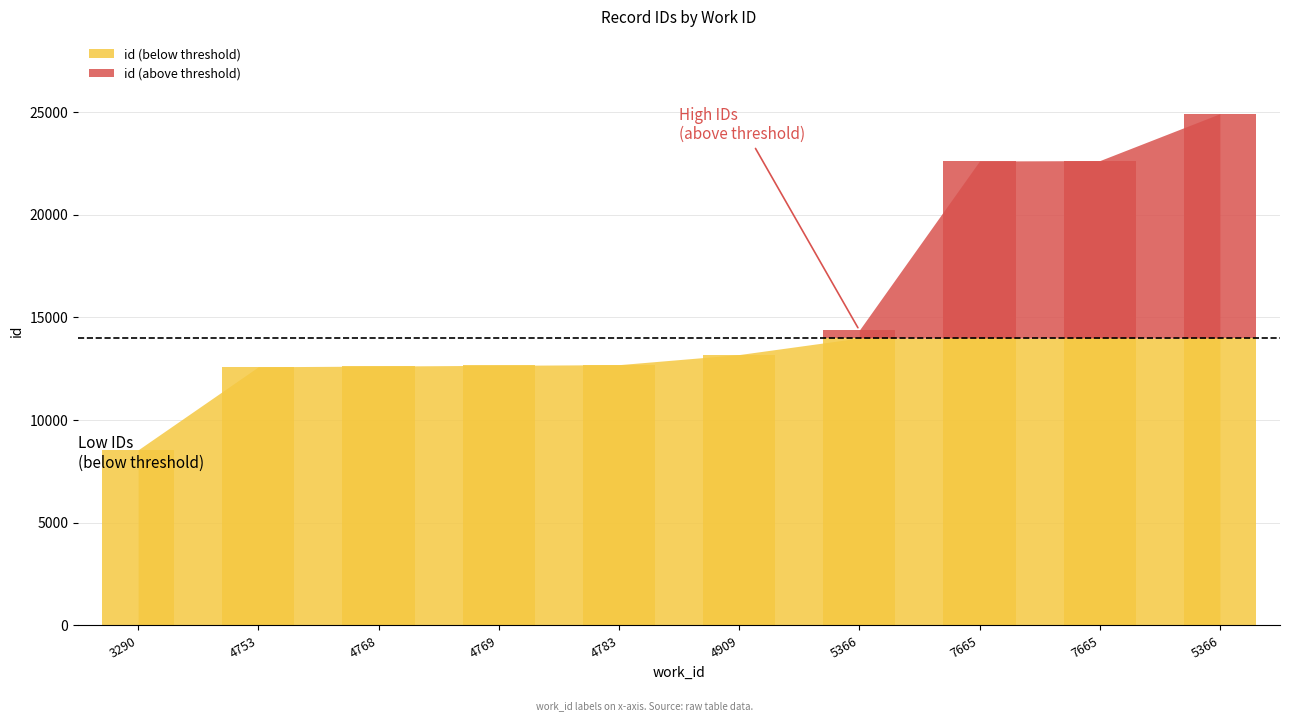

Rank the categories by value from lowest to highest.

3290, 4753, 4768, 4769, 4783, 4909, 5366, 7665, 7665, 5366